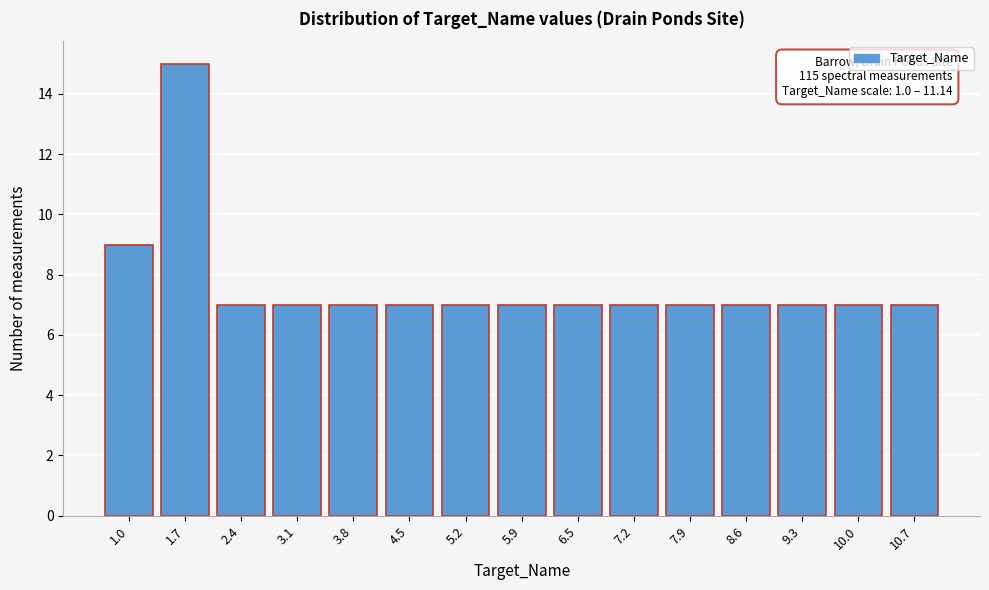

Reading left to right, extract all data points from this chart.

9	15	7	7	7	7	7	7	7	7	7	7	7	7	7